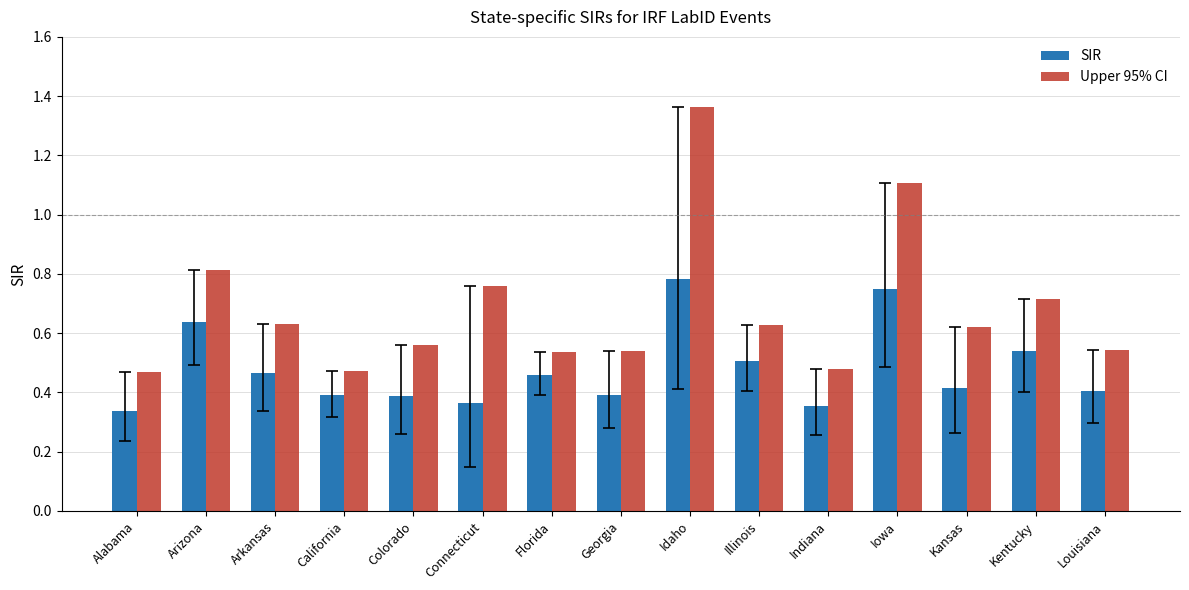

Which category has the highest value in the SIR series?

Idaho